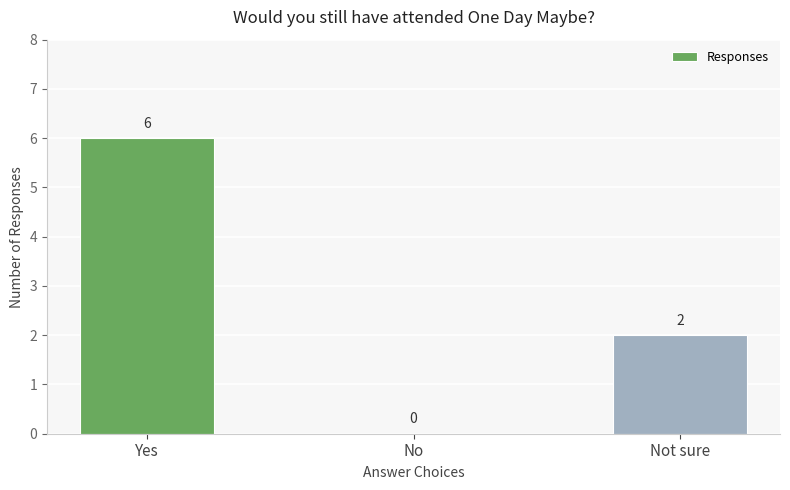

At which category does the chart reach its peak across all series?

Yes